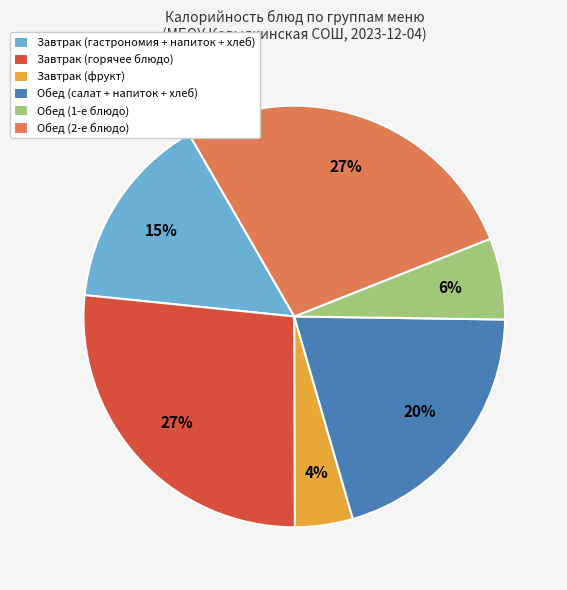

What percentage is the Завтрак (гастрономия + напиток + хлеб) slice, to the nearest percent?

15%